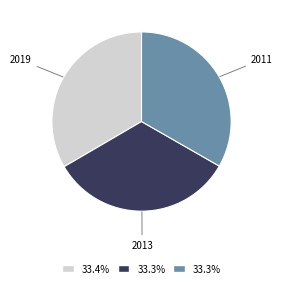

How many slices are in this pie chart?

3